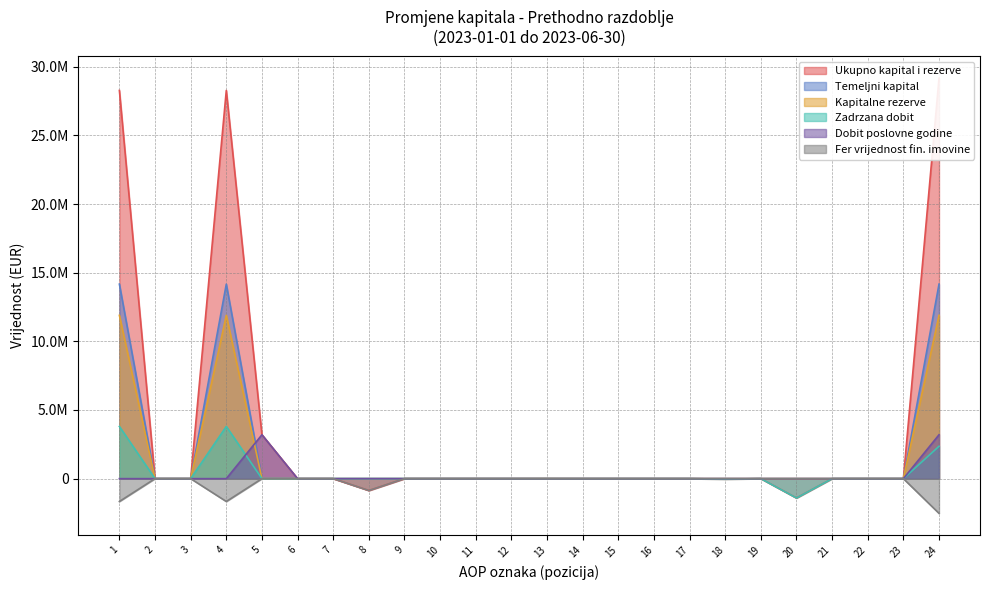

Rank the series at 3 from highest to lowest value.

Ukupno kapital i rezerve, Temeljni kapital, Kapitalne rezerve, Zadrzana dobit, Dobit poslovne godine, Fer vrijednost fin. imovine